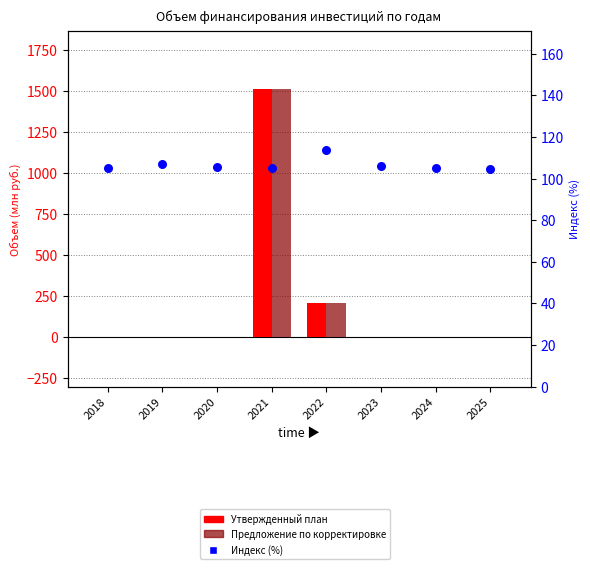

At how many categories does at least one series exceed 528?

1